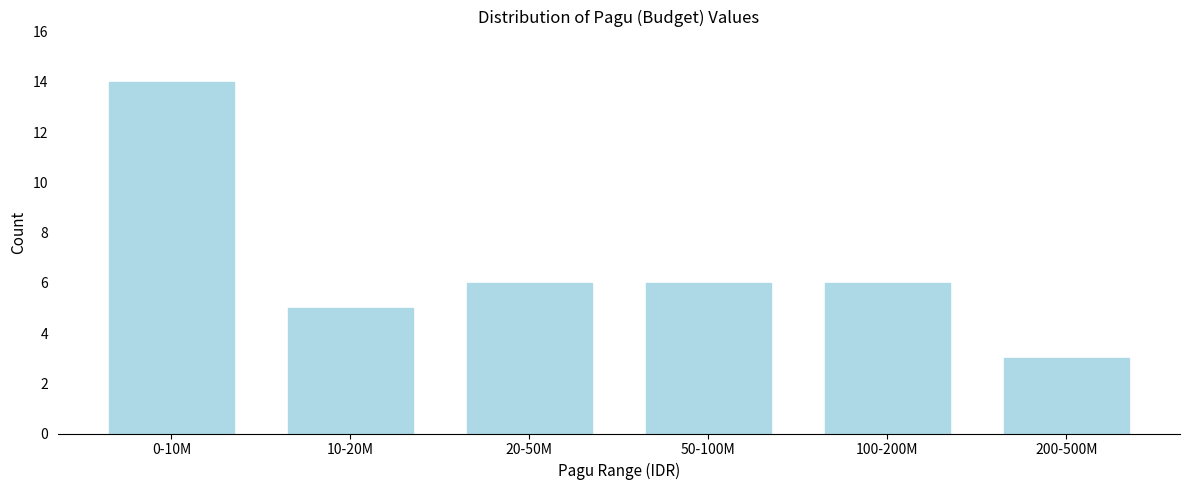

Reading left to right, list all the values displayed in this chart.

14	5	6	6	6	3